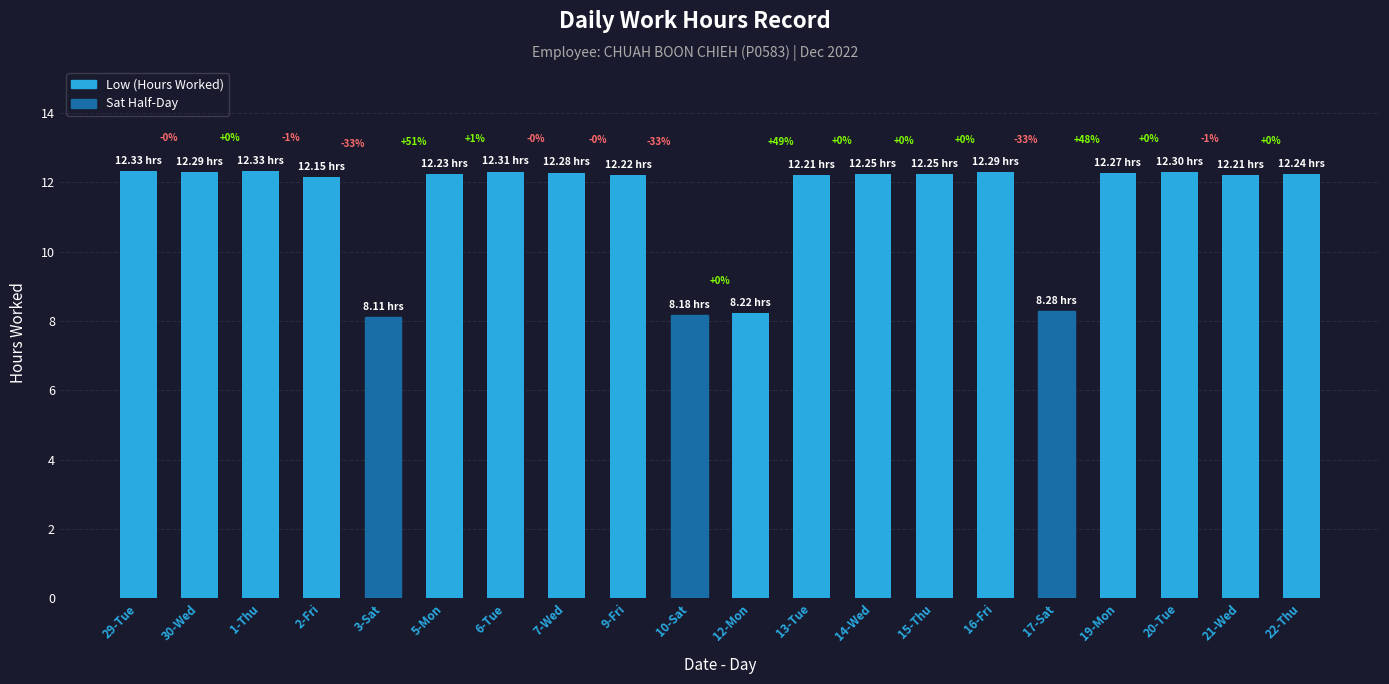

The value at 10-Sat is 8.2. True or false?

True